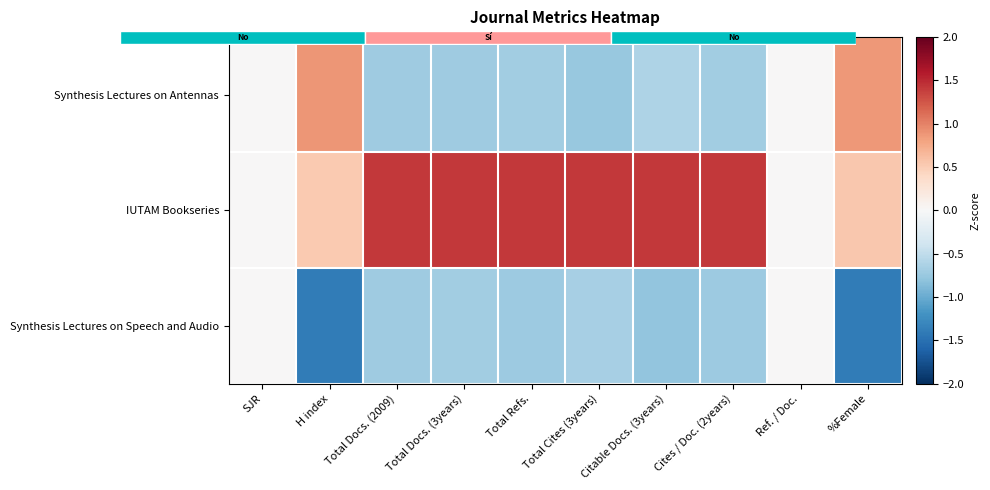

What is the sum of the Synthesis Lectures on Speech and Audio values at H index and SJR?

-1.4